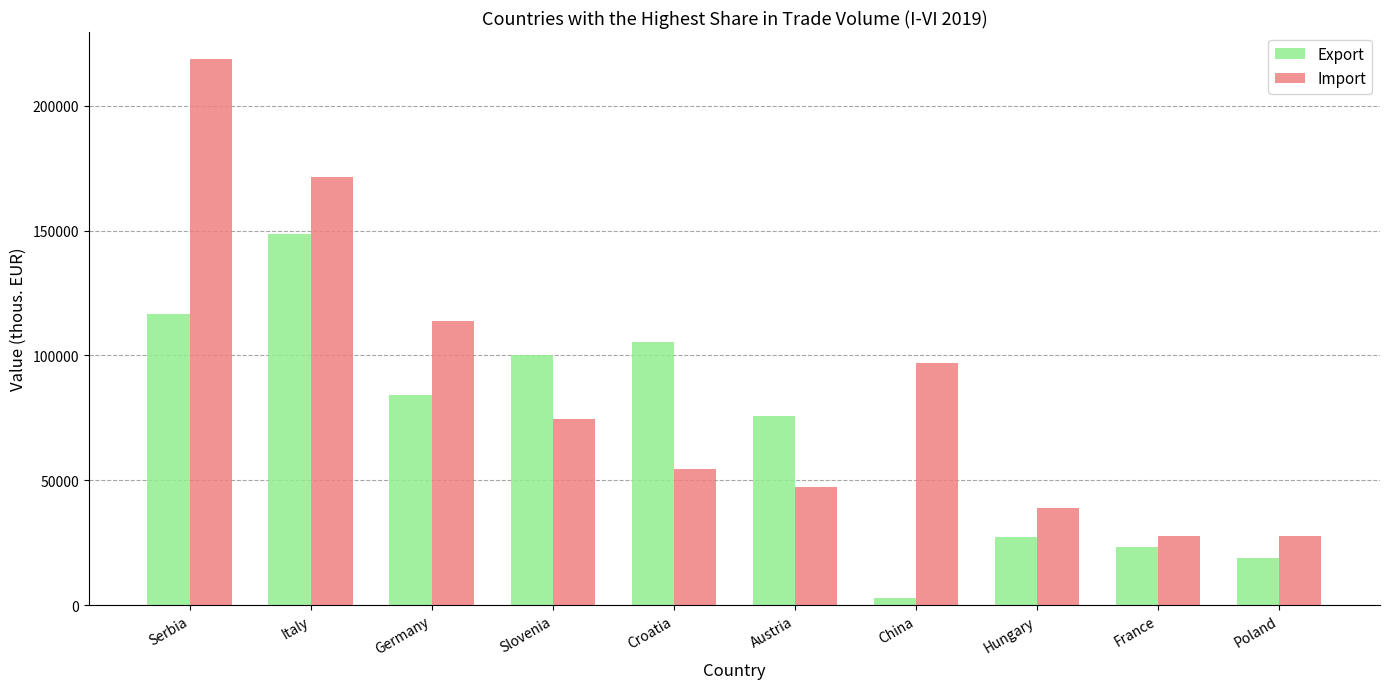

What is the difference between the Import values at Poland and Slovenia?

46956.1